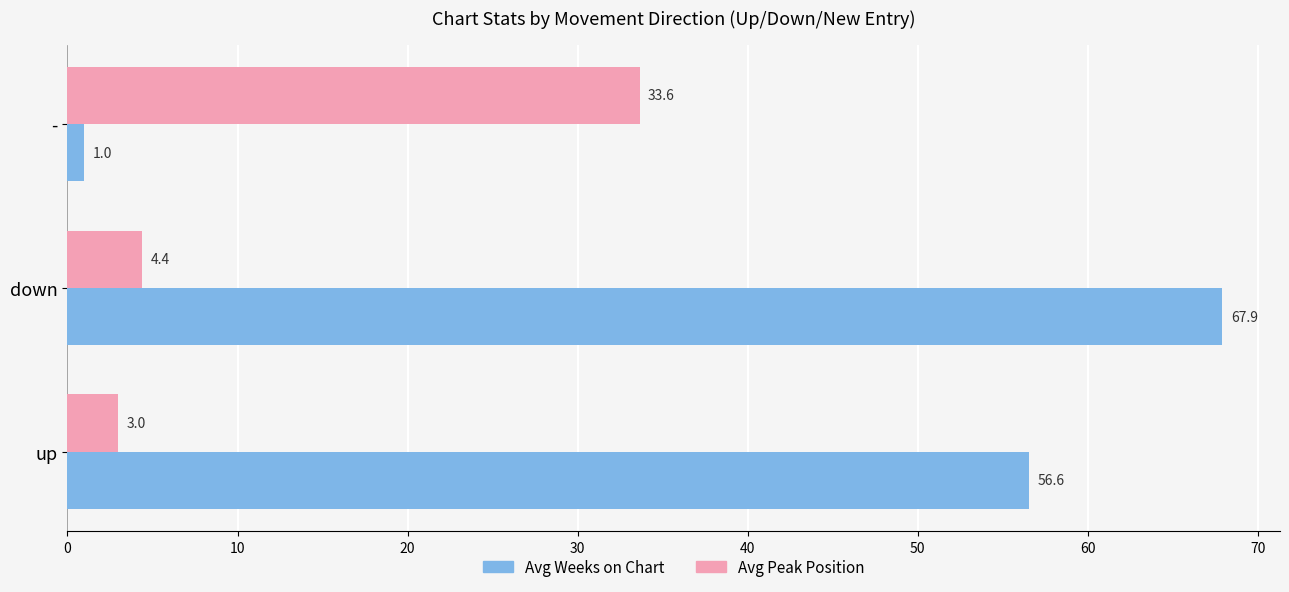

What is the sum of the Avg Weeks on Chart values at up and down?

124.5